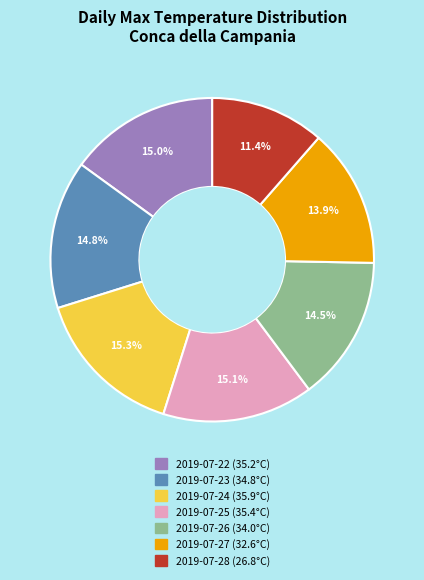

Approximately how many times larger is the value at 2019-07-28 compared to 2019-07-26?

0.8